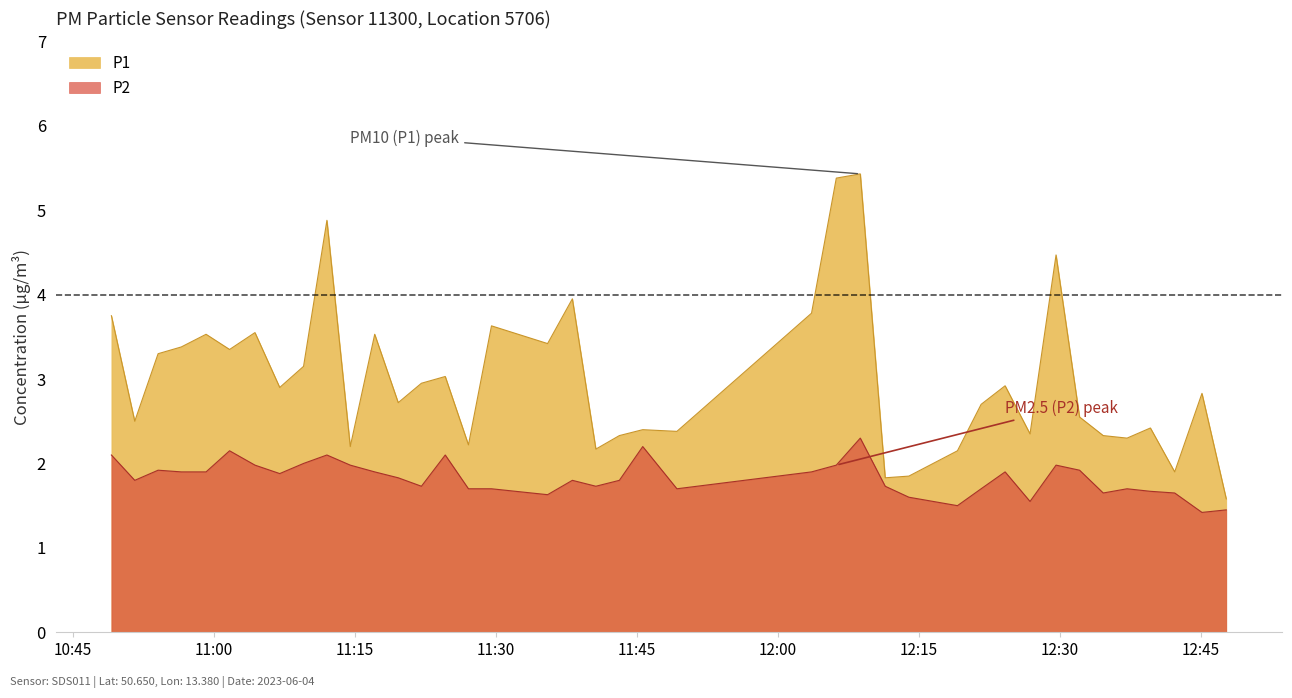

List the series in order of their peak value, lowest first.

P2, P1